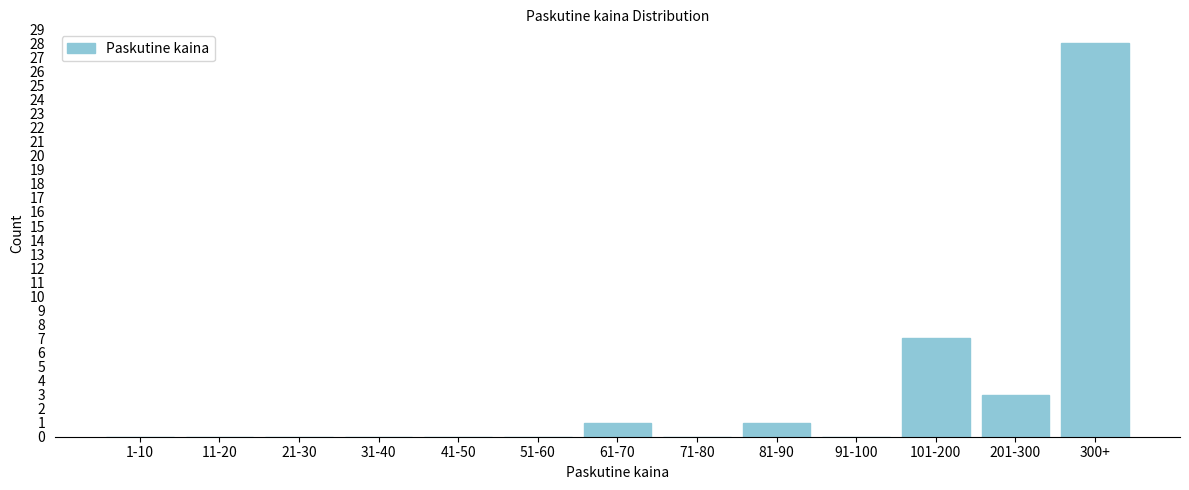

Reading right to left, list all the values displayed in this chart.

300+=28	201-300=3	101-200=7	91-100=0	81-90=1	71-80=0	61-70=1	51-60=0	41-50=0	31-40=0	21-30=0	11-20=0	1-10=0